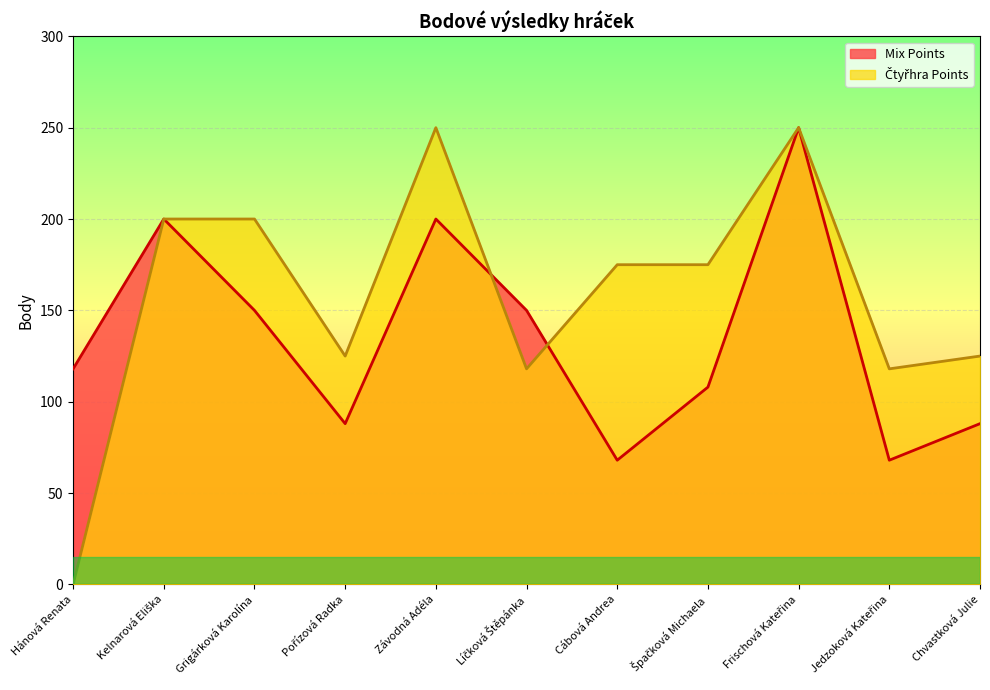

Reading left to right, transcribe all the data shown in this chart.

Mix Points: 118	200	150	88	200	150	68	108	250	68	88
Čtyřhra Points: 0	200	200	125	250	118	175	175	250	118	125